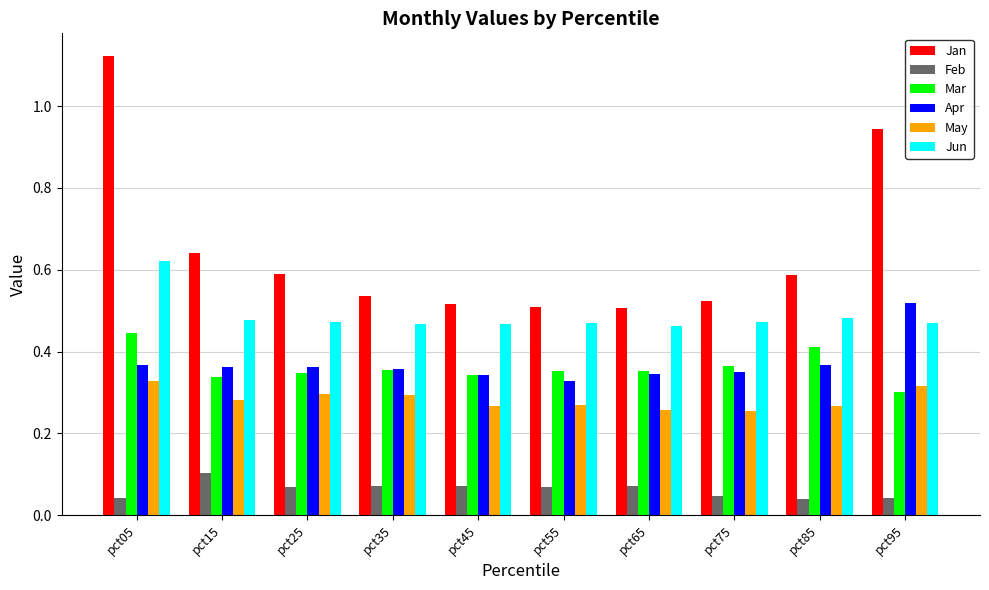

What are all the series names shown in the legend?

Jan, Feb, Mar, Apr, May, Jun